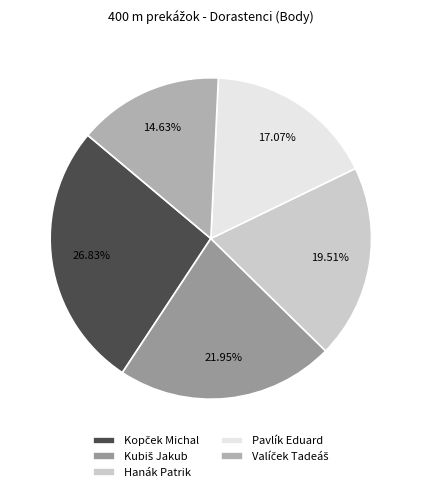

Is Hanák Patrik the majority of the pie?

No